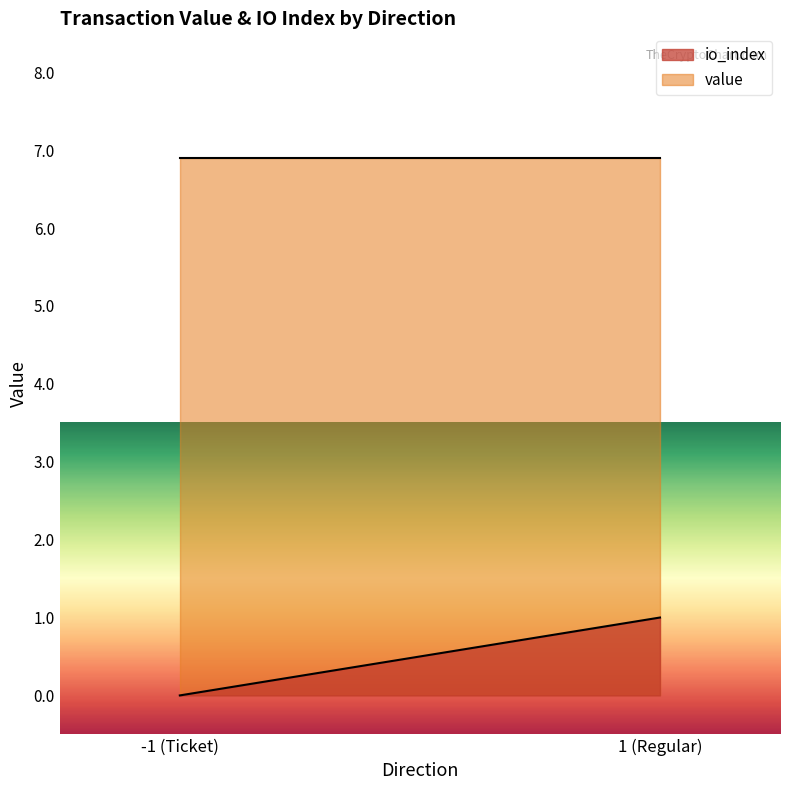

Is the value of io_index at -1 greater than the value of value at 1?

No